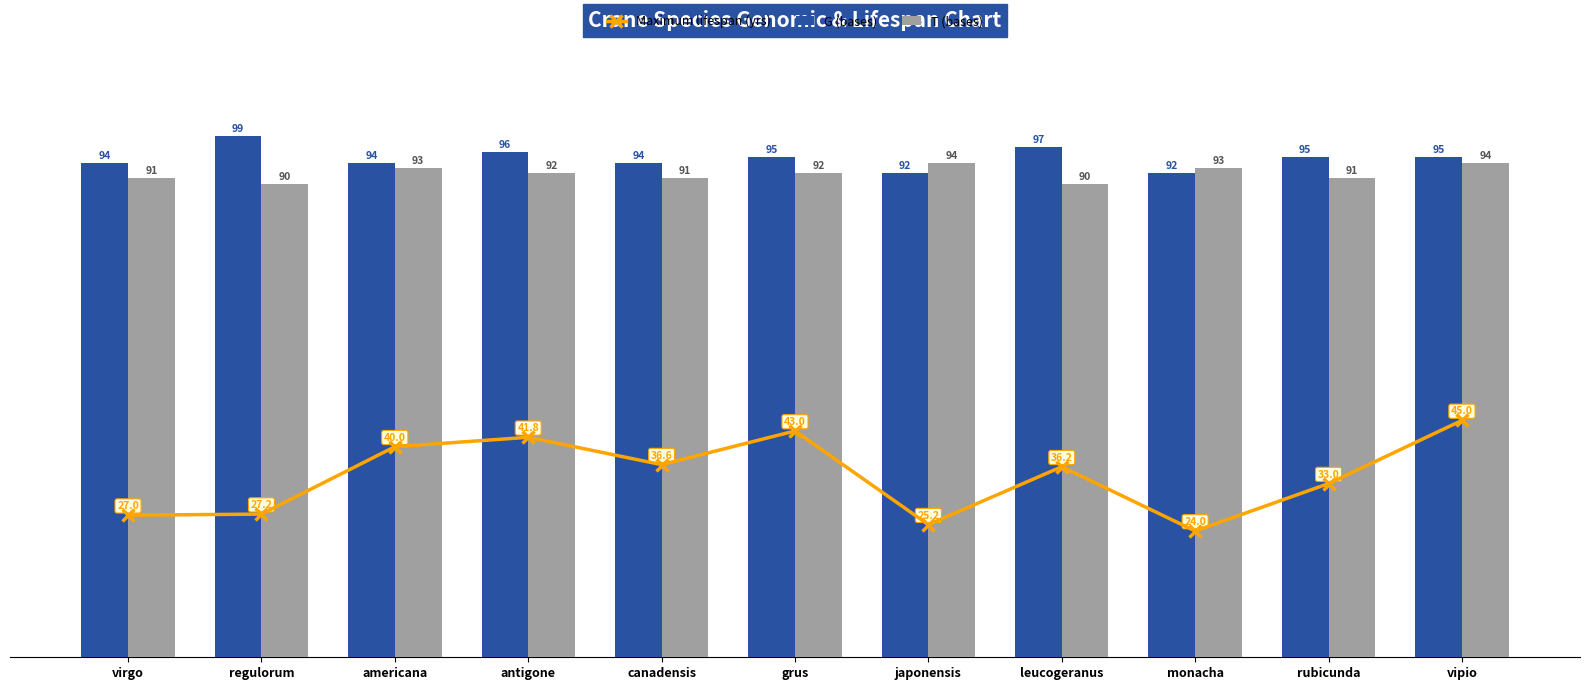

What is the total value across all series at antigone?

229.8